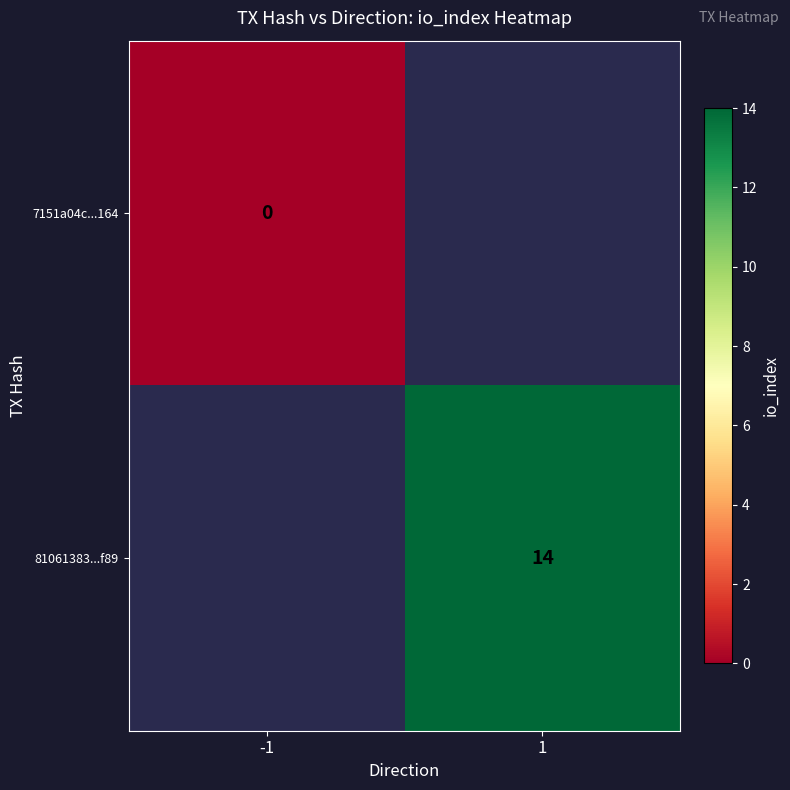

Is it true that 81061383...f89 equals 14 at 1?

True